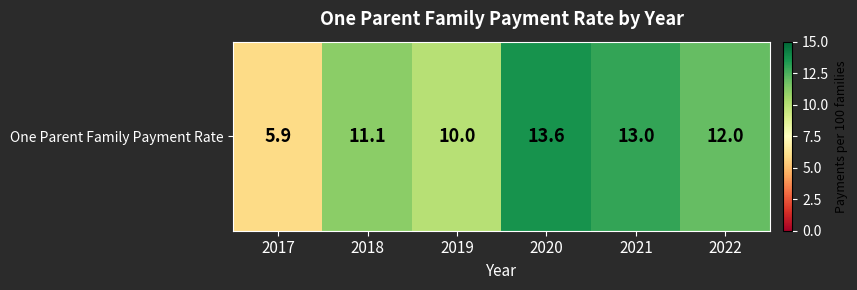

Approximately how many times larger is the value at 2017 compared to 2021?

0.5